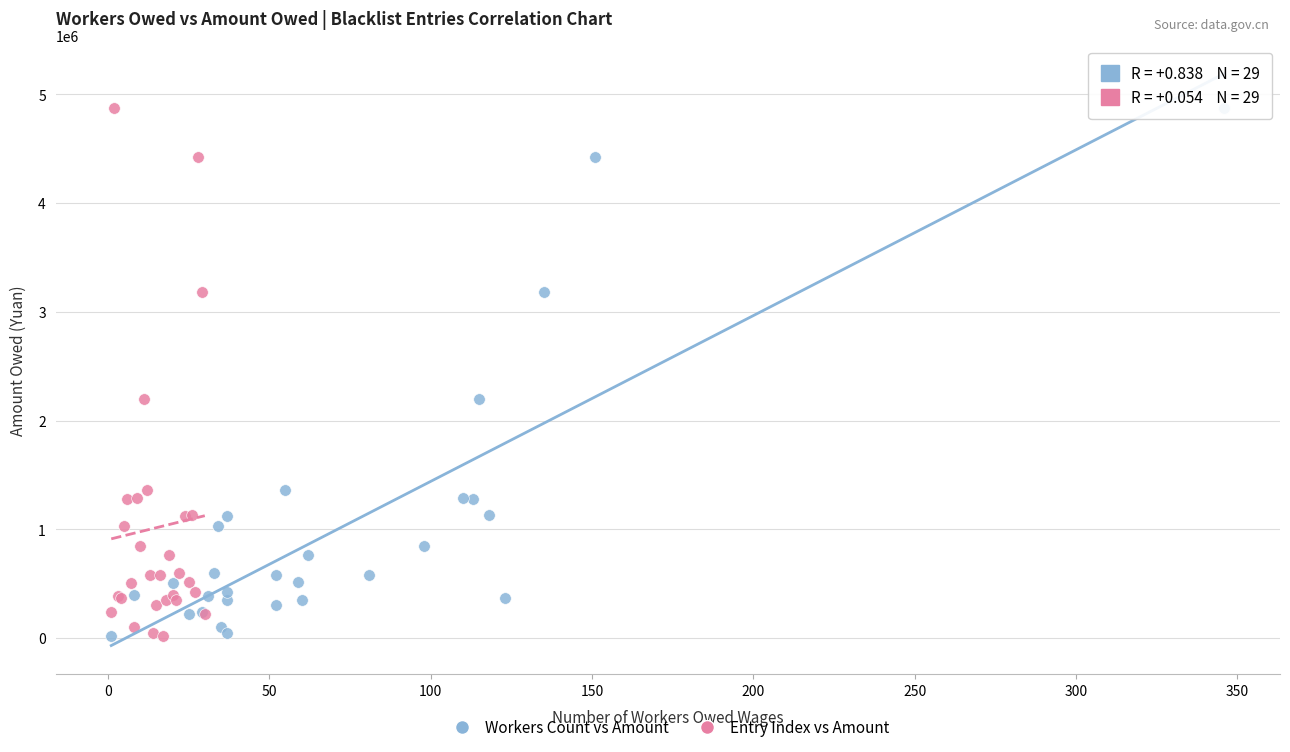

What are all the series names shown in the legend?

Workers Count vs Amount, Entry Index vs Amount